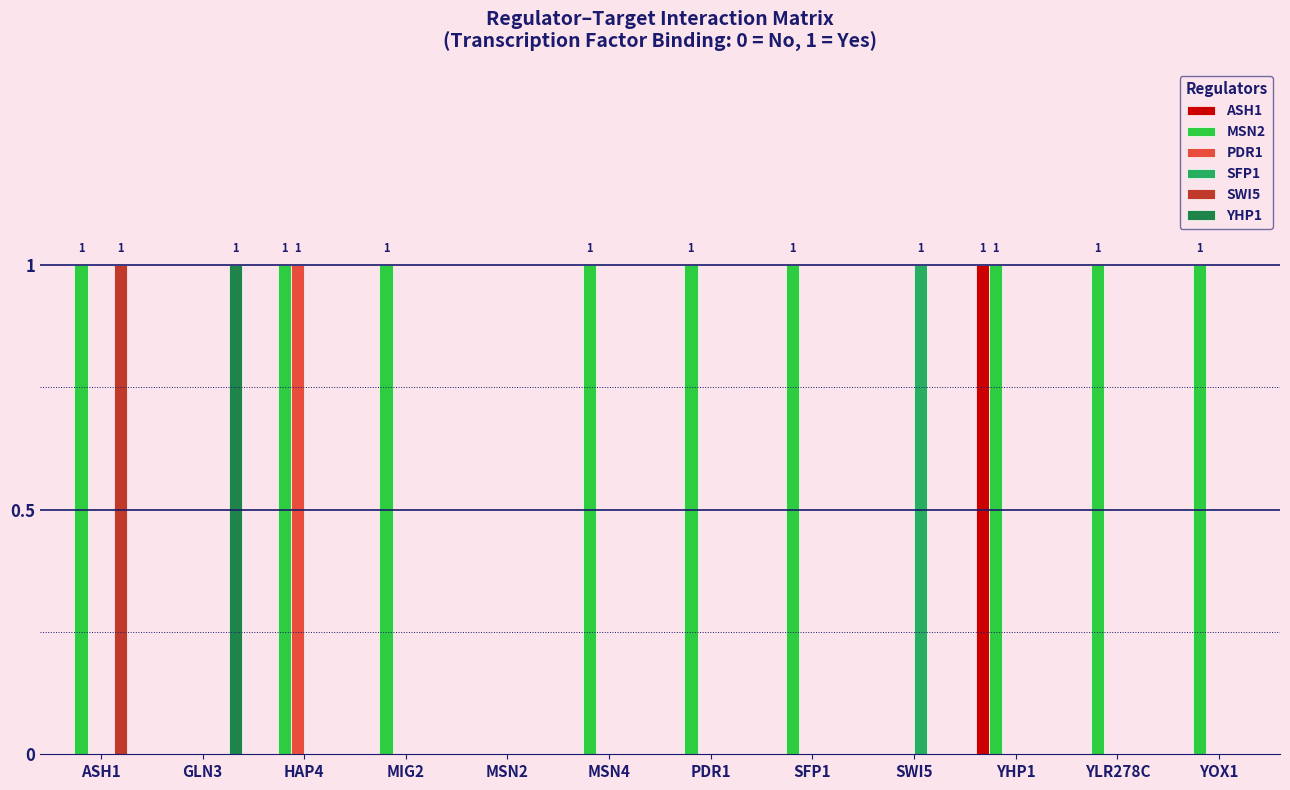

Does the chart contain stacked bars?

No